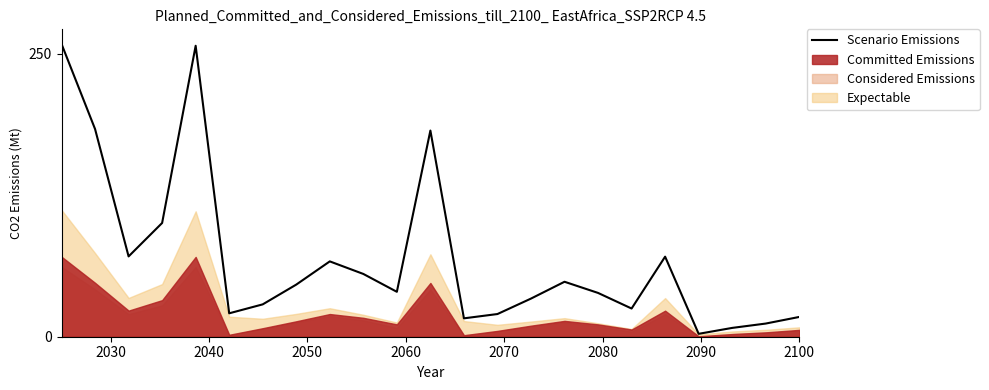

What is the maximum value for Scenario Emissions?

258.7